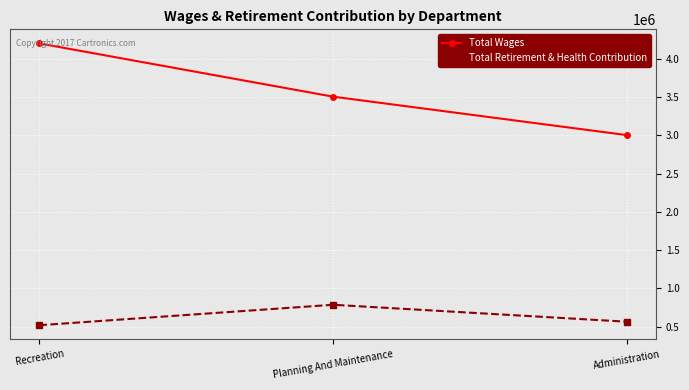

Reading left to right, list all the values displayed in this chart.

Total Wages: 4201180	3505391	3003007
Total Retirement & Health Contribution: 517384	784714	563341